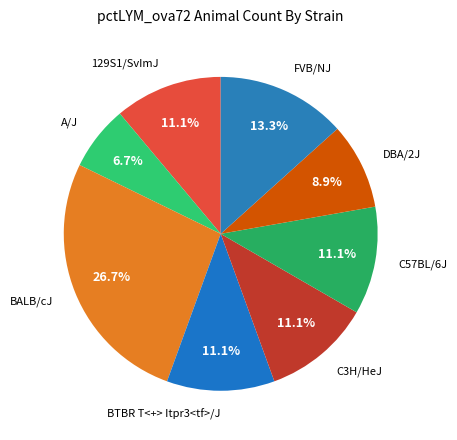

To the nearest percent, what is the average slice percentage?

12%